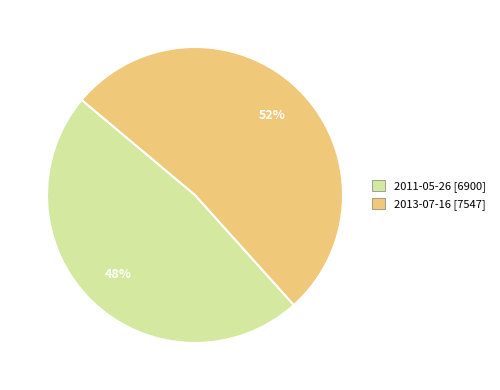

What percentage is the 2013-07-16 slice, to the nearest percent?

52%